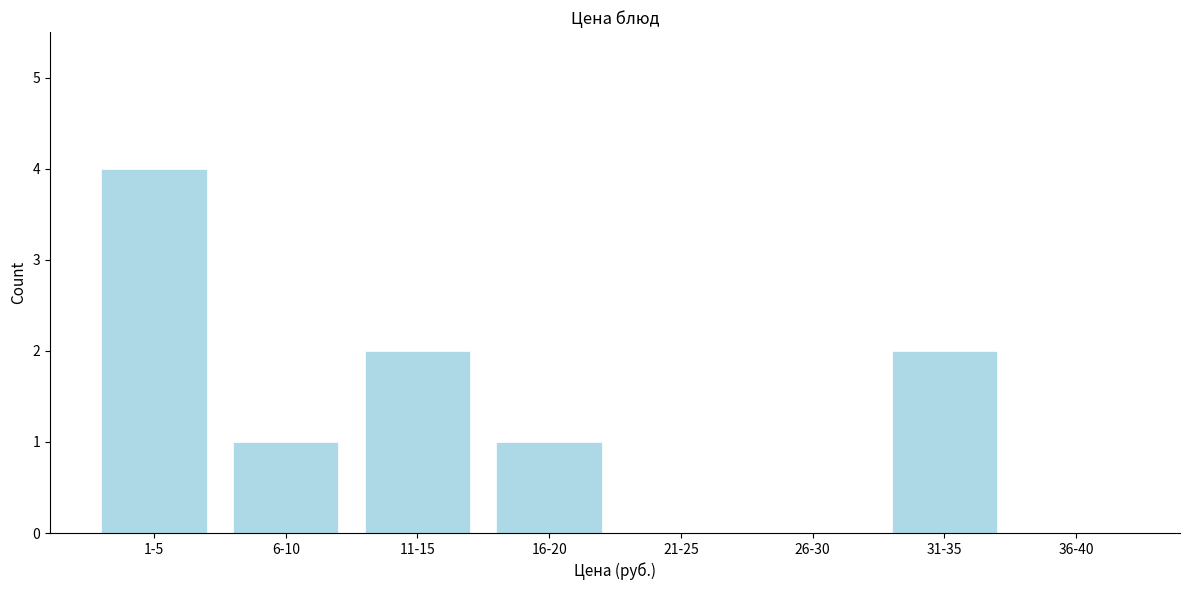

Reading left to right, what are all the values shown in this chart?

1-5=4	6-10=1	11-15=2	16-20=1	21-25=0	26-30=0	31-35=2	36-40=0